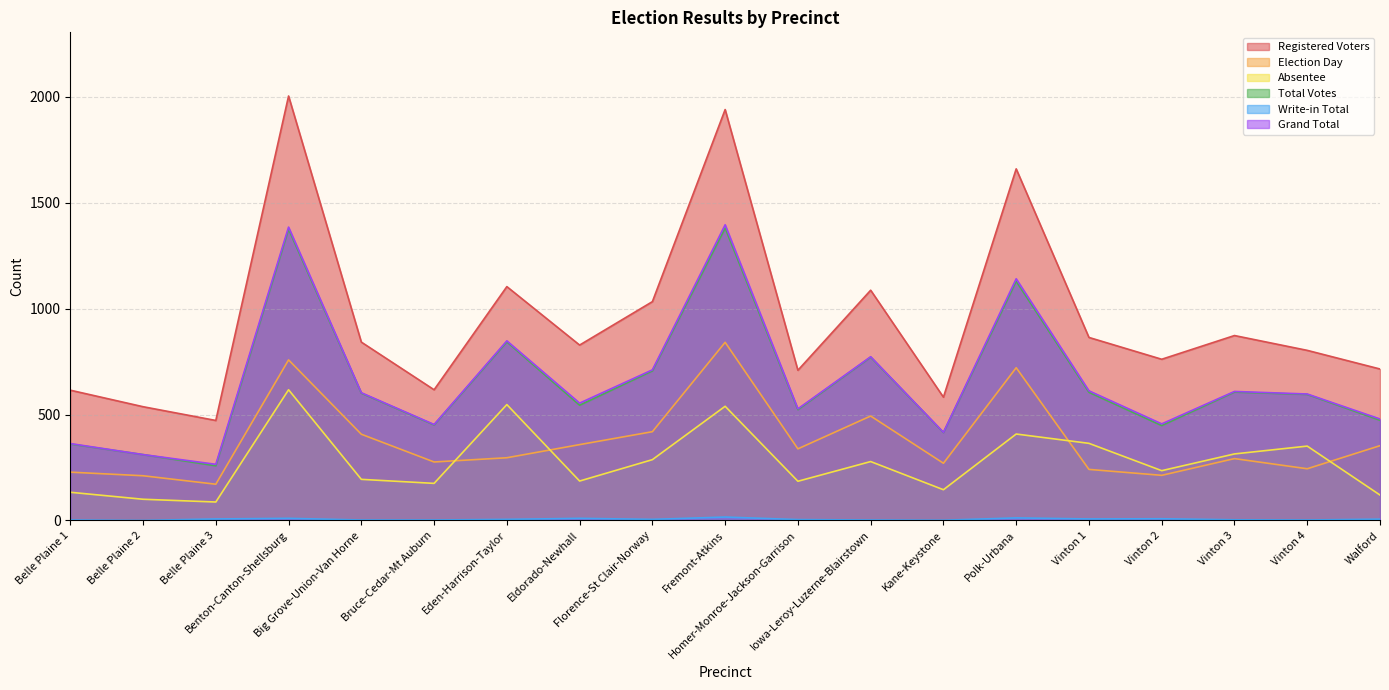

At which label does Total Votes reach its minimum?

Belle Plaine 3